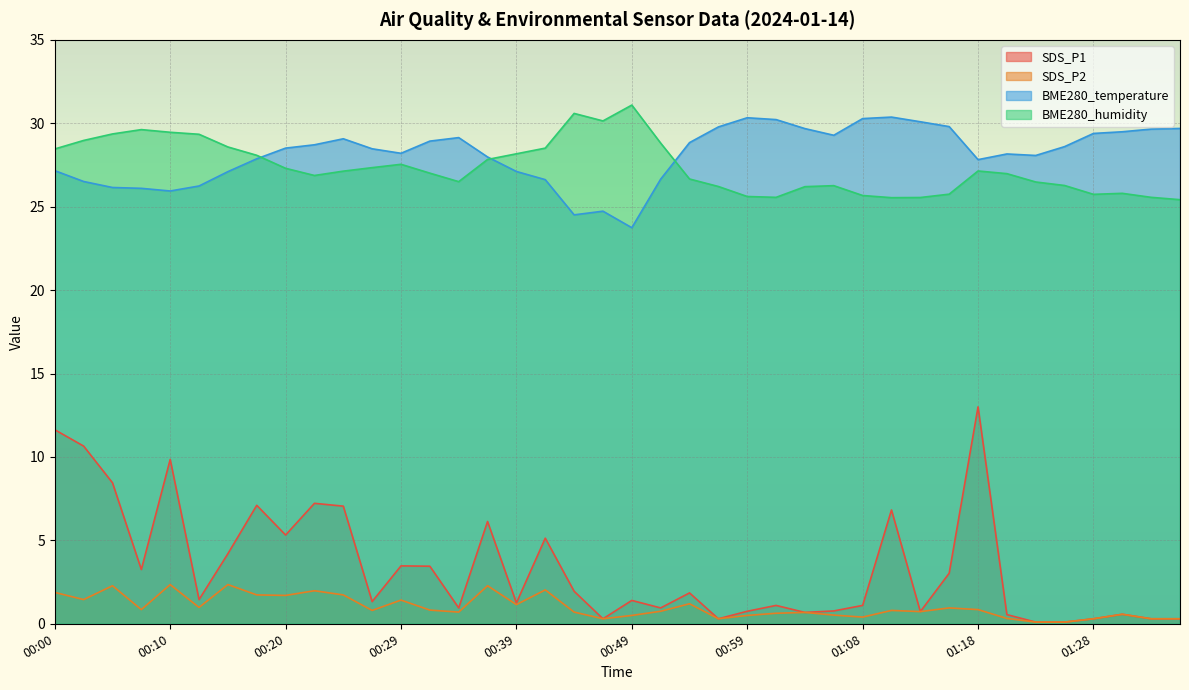

Does the chart display data point markers on the line(s)?

No